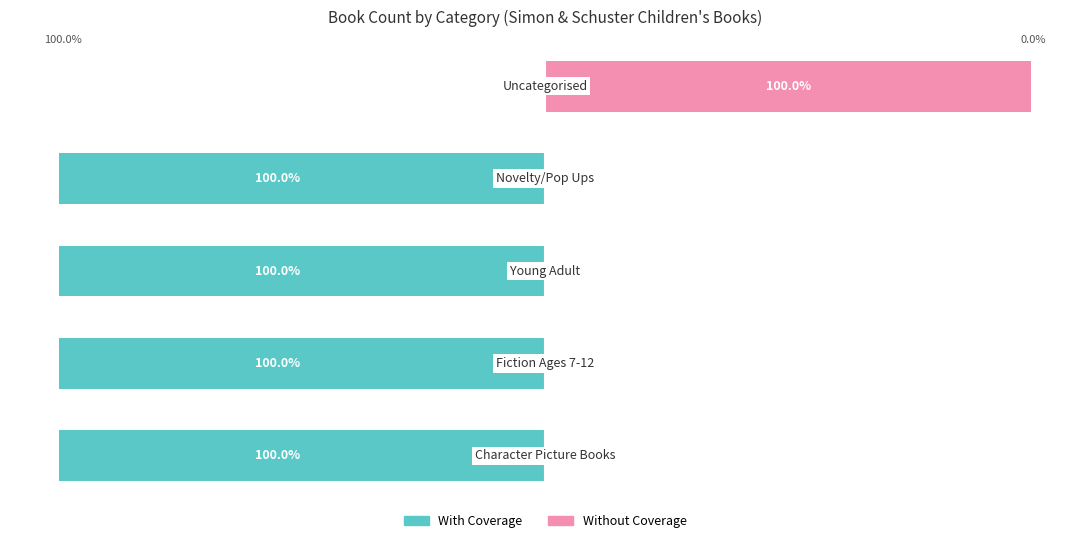

Is it true that Without Coverage equals 33 at 0?

False